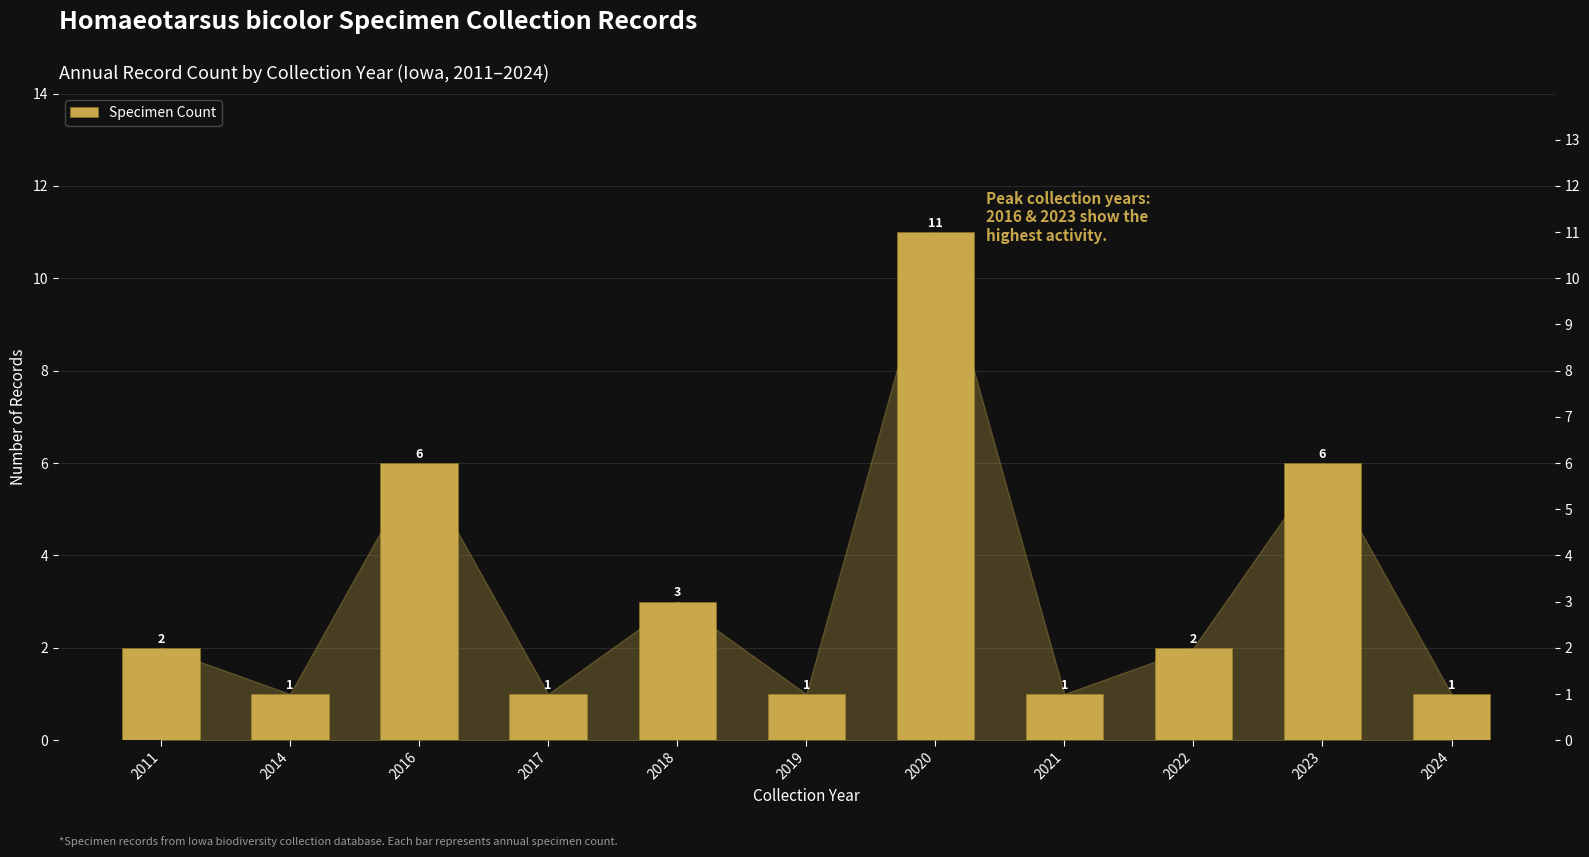

Are the bars grouped side by side (vs. stacked)?

No